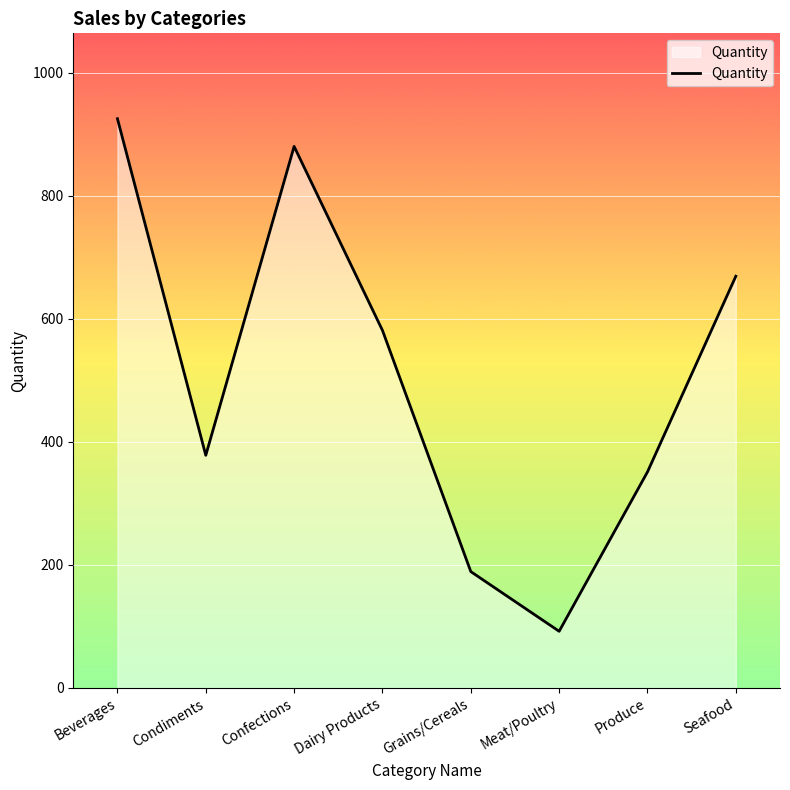

Where does the data first go above 581?

Beverages